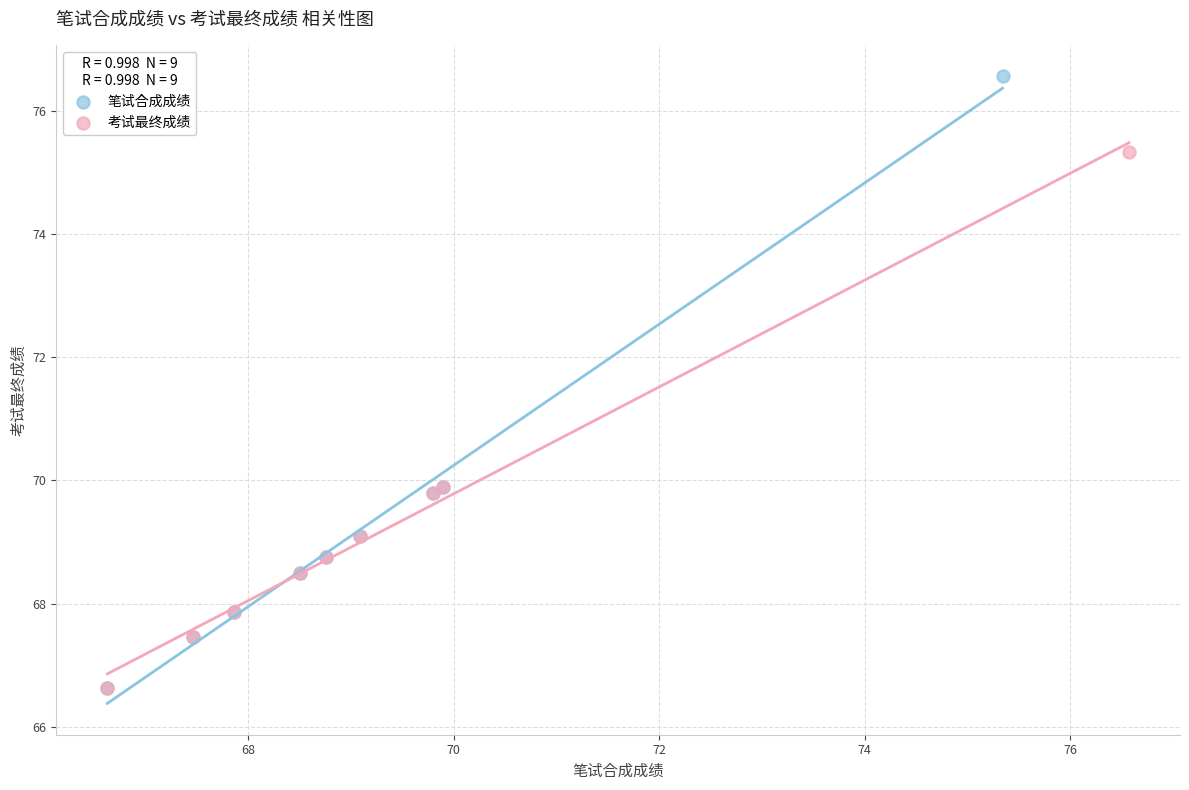

Which series has the largest Y range (max minus min)?

笔试合成成绩